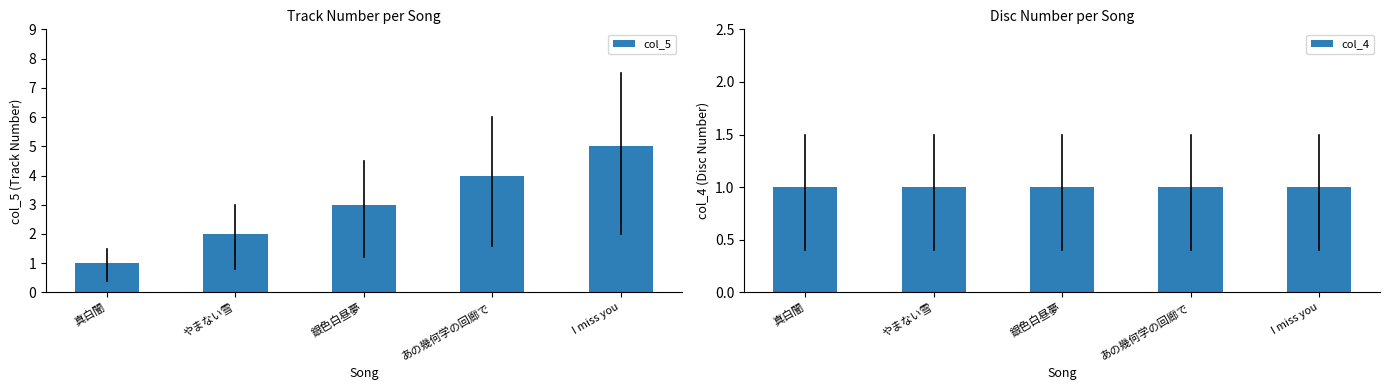

At which category is the sum across all series the highest?

I miss you